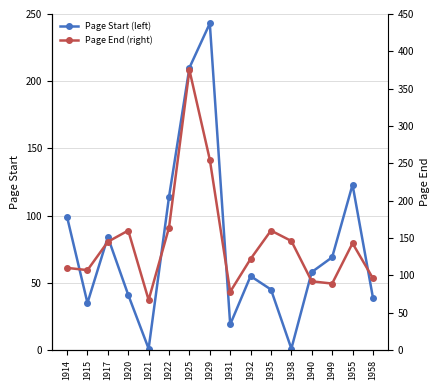

What is the sum of all Page End (right) values?

2309